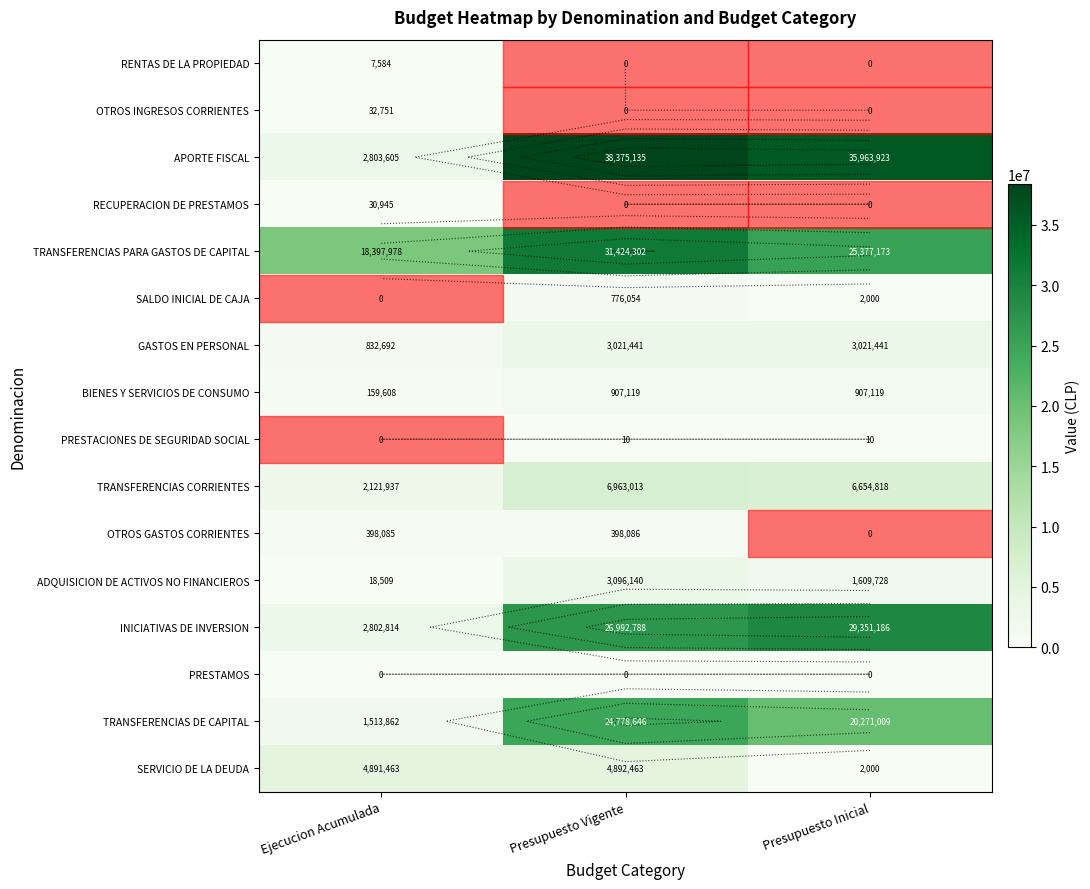

The value of TRANSFERENCIAS DE CAPITAL at Presupuesto Inicial is 33802312. True or false?

False